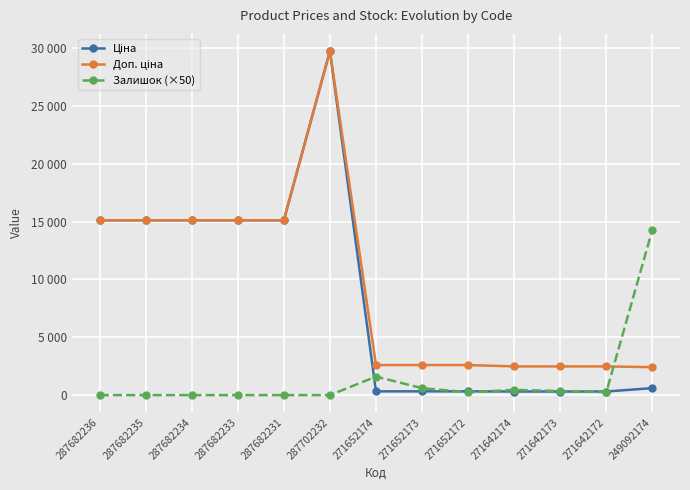

What is the value of the Доп. ціна point at the 11th from the left?

2482.4